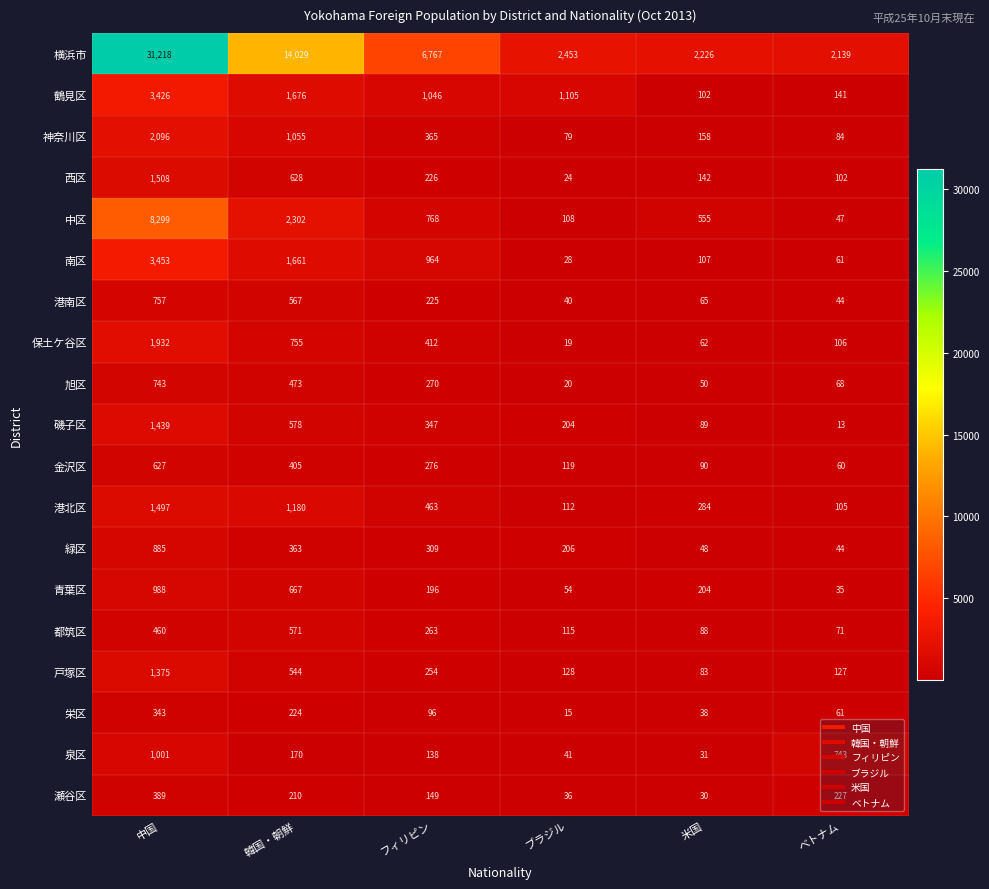

At which label does 港北区 reach its peak?

中国